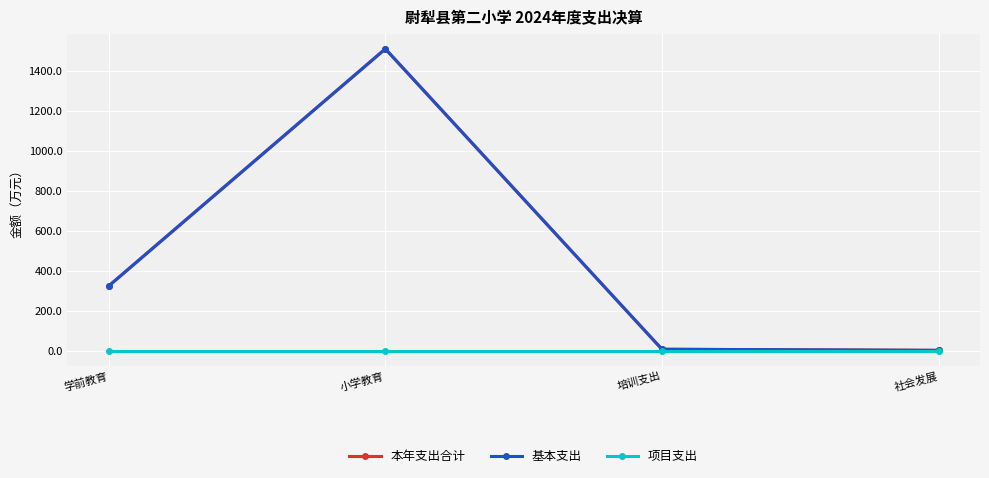

What is the value of the 基本支出 point at the 1st from the left?

324.0